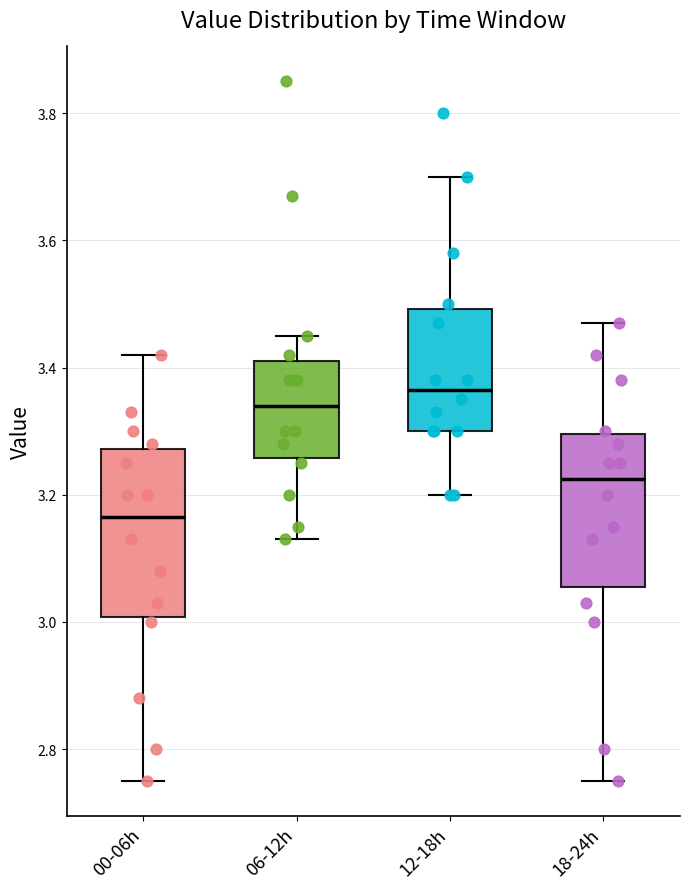

Where is the upper edge of the box for 06-12h on the y-axis? The values are not printed on the chart, so give them approximately, as read against the axis.

3.42